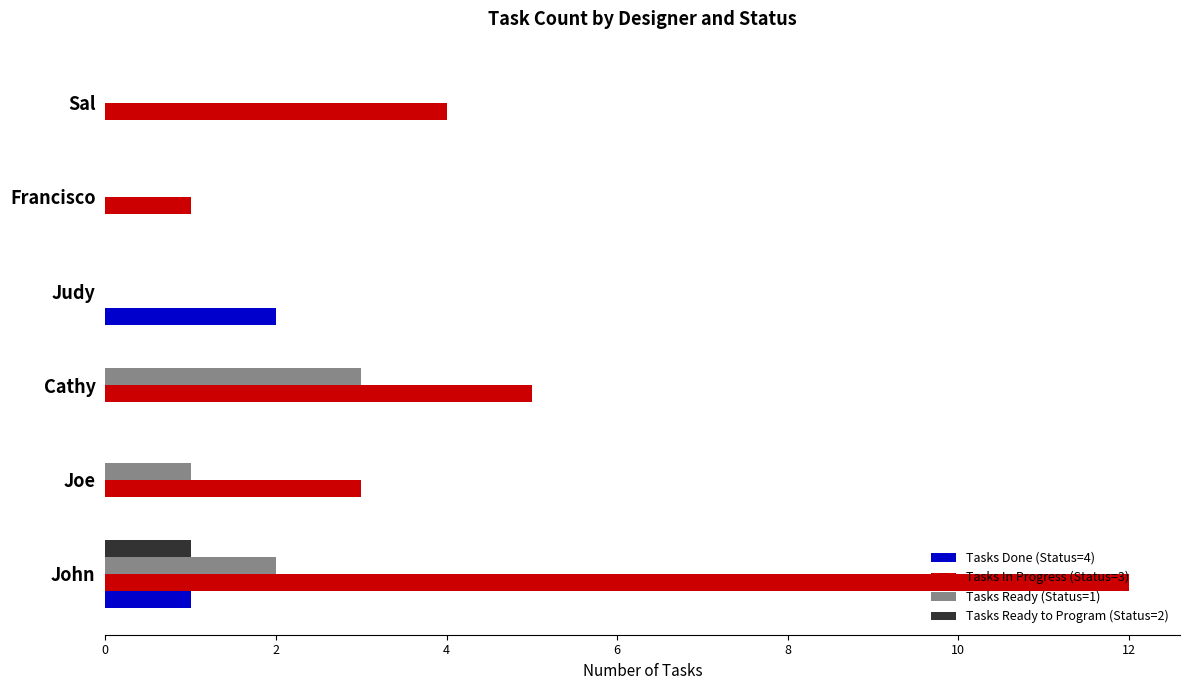

At which category is the sum across all series the highest?

John